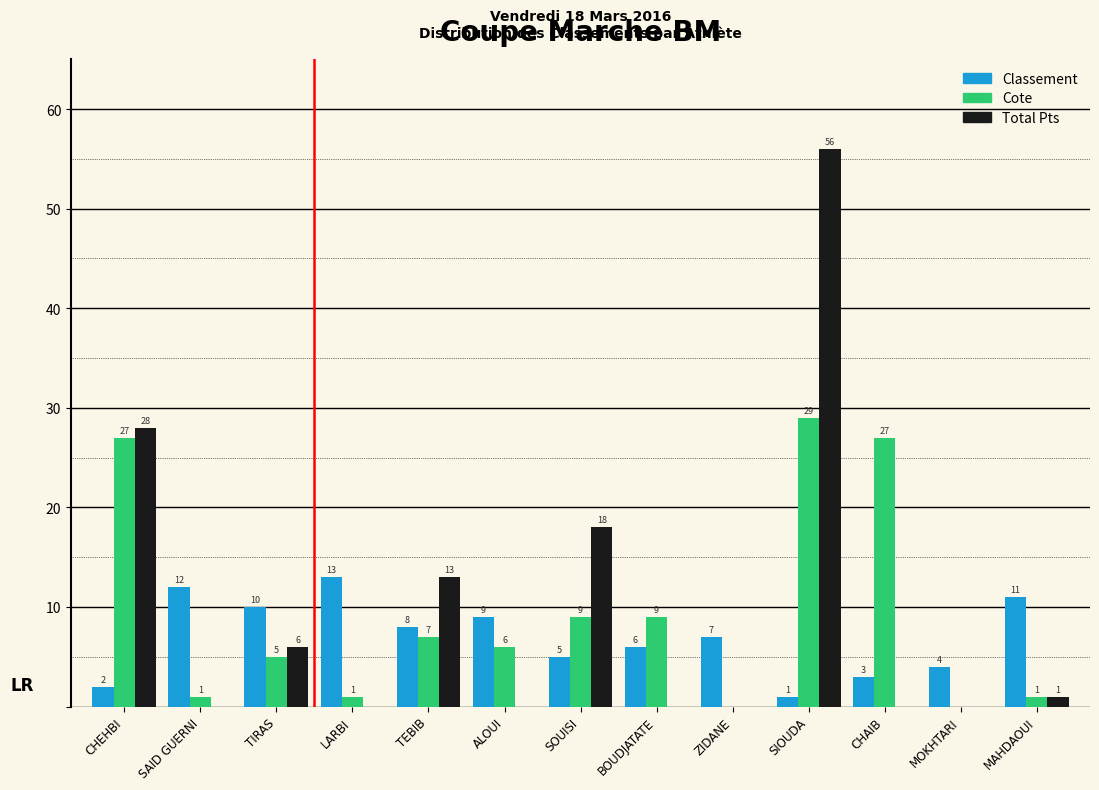

Reading left to right, what are all the values shown in this chart?

Classement: CHEHBI=2	SAID GUERNI=12	TIRAS=10	LARBI=13	TEBIB=8	ALOUI=9	SOUISI=5	BOUDJATATE=6	ZIDANE=7	SIOUDA=1	CHAIB=3	MOKHTARI=4	MAHDAOUI=11
Cote: CHEHBI=27	SAID GUERNI=1	TIRAS=5	LARBI=1	TEBIB=7	ALOUI=6	SOUISI=9	BOUDJATATE=9	ZIDANE=0	SIOUDA=29	CHAIB=27	MOKHTARI=0	MAHDAOUI=1
Total Pts: CHEHBI=28	SAID GUERNI=0	TIRAS=6	LARBI=0	TEBIB=13	ALOUI=0	SOUISI=18	BOUDJATATE=0	ZIDANE=0	SIOUDA=56	CHAIB=0	MOKHTARI=0	MAHDAOUI=1